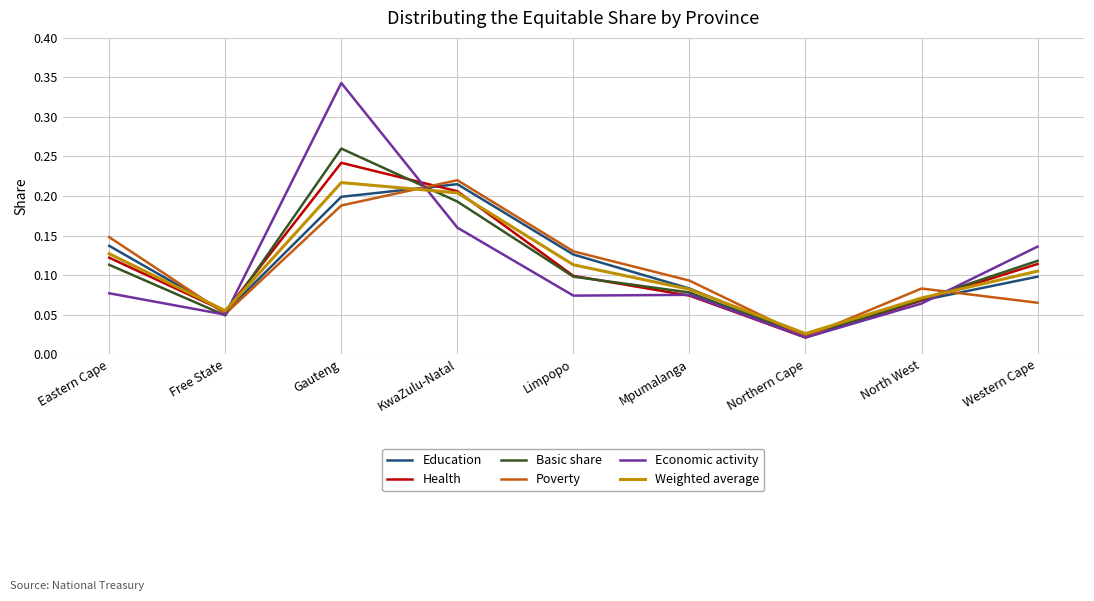

In Education, how many points are lower than both neighbors (excluding endpoints)?

2